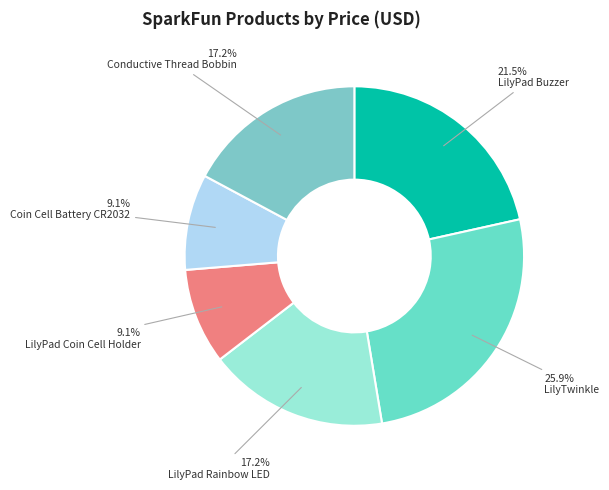

To the nearest percent, what is the difference between the largest and smallest slice percentages?

17%